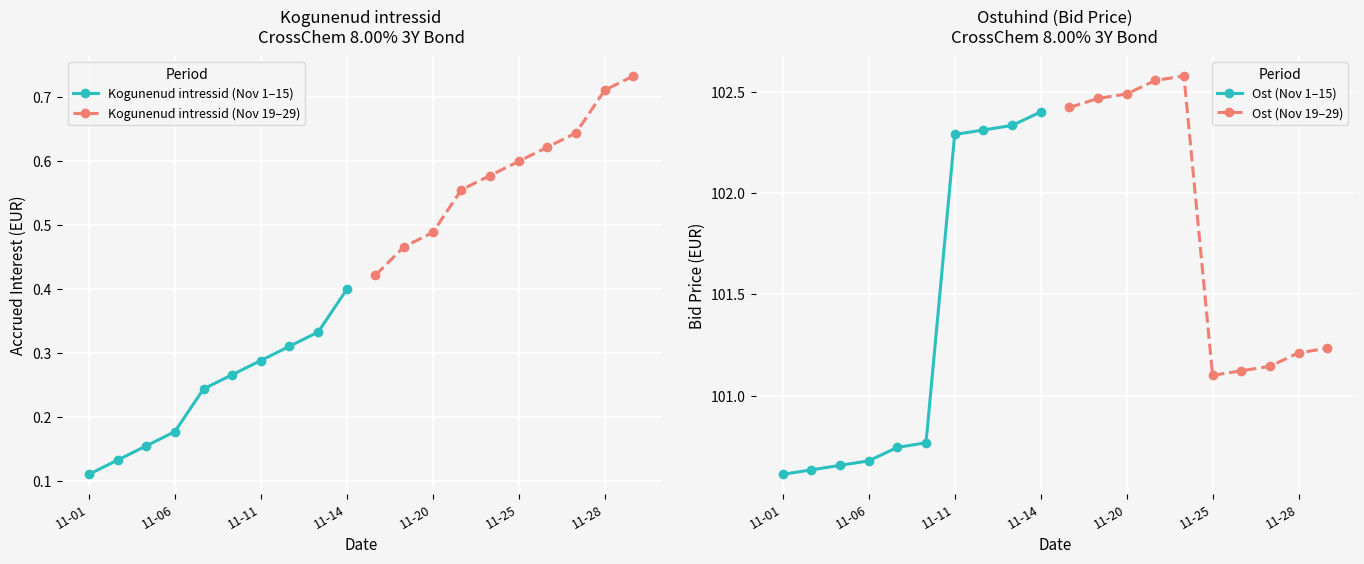

Rank the series by their maximum value, from lowest to highest.

Kogunenud intressid (Nov 1–15), Kogunenud intressid (Nov 19–29), Ost (Nov 1–15), Ost (Nov 19–29)